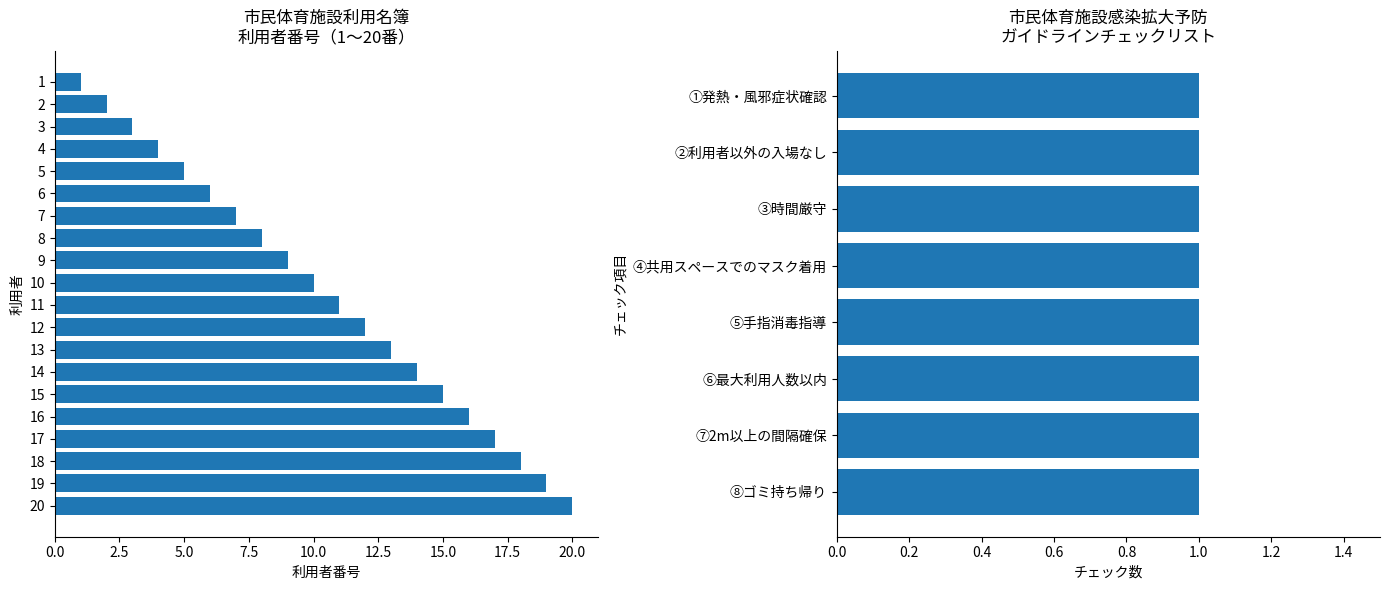

What is the minimum value shown in the chart?

1